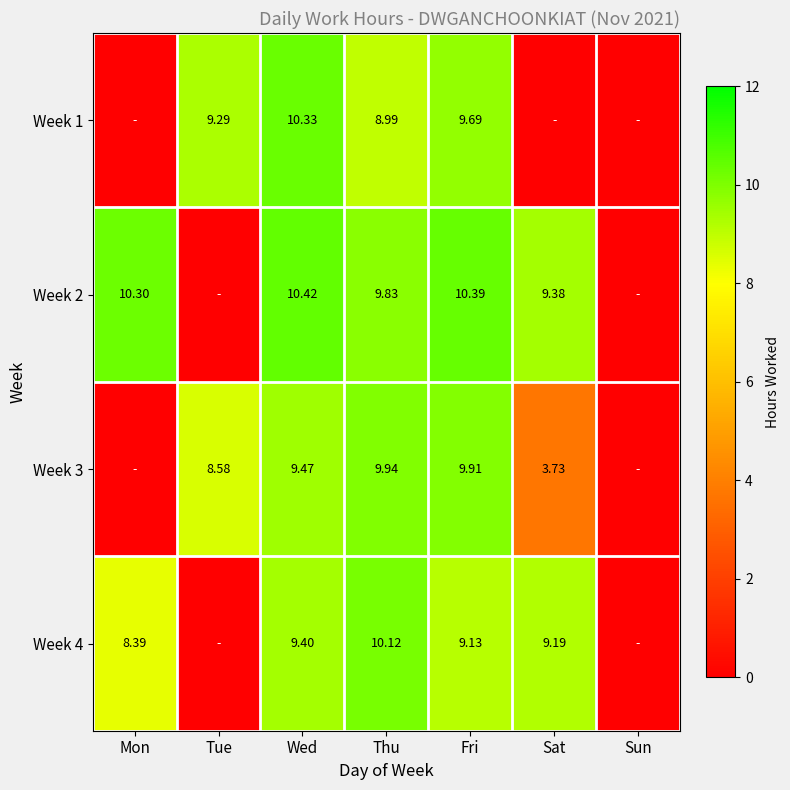

What is the difference between the maximum and minimum values in the Week 4 series?

10.1